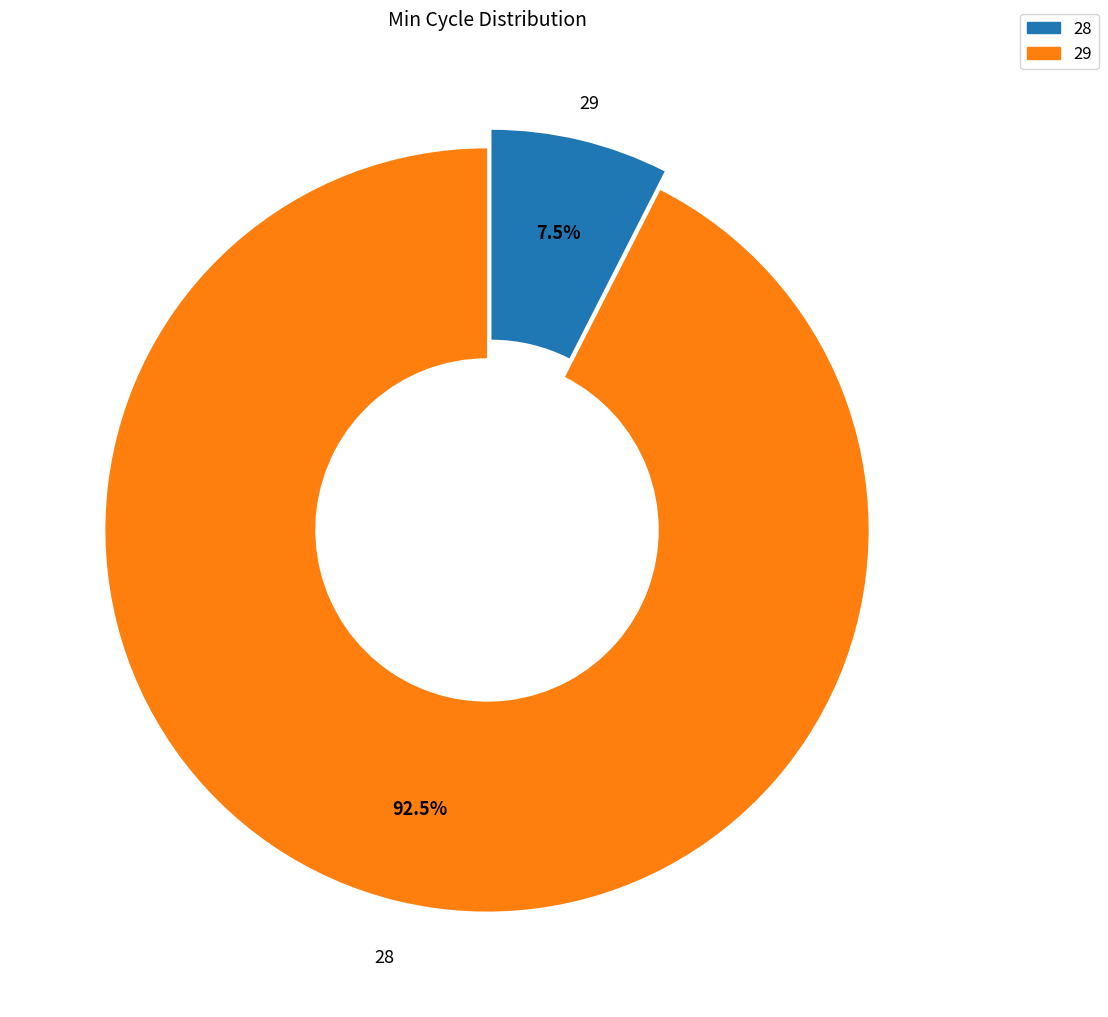

Which slice is the largest?

28